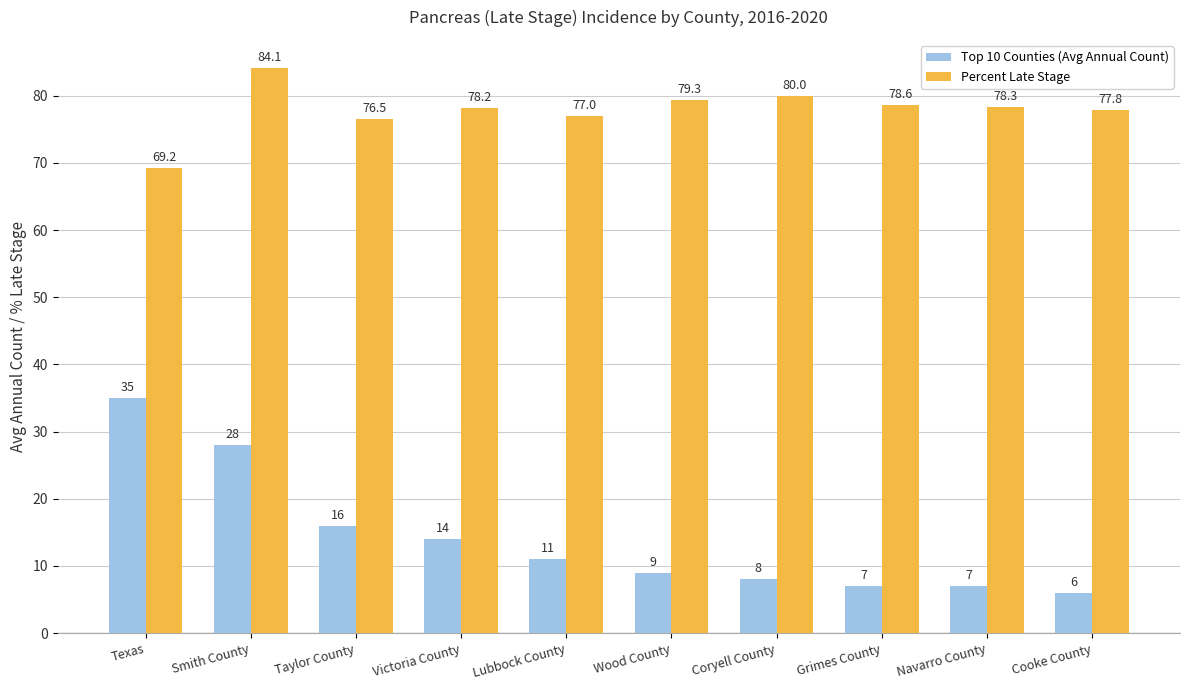

At how many categories does at least one series exceed 33?

10